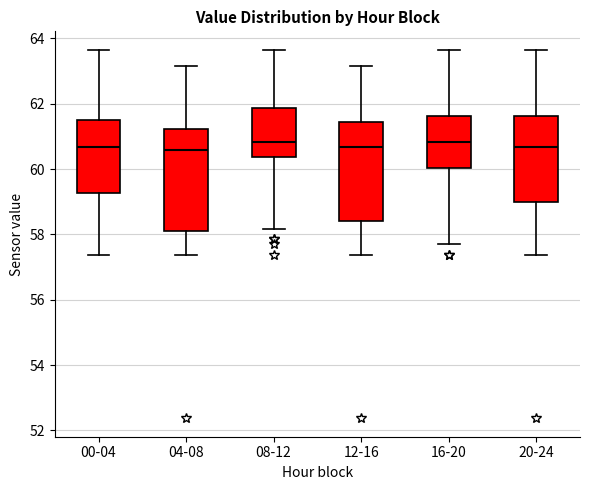

Reading left to right, read every box against the y-axis: the position of its median line, the range the box covers, and the ends of its whiskers. The values are not printed on the chart, so give them approximately, as read against the axis.

00-04: median 60.6, box 59.2 to 61.6, whiskers 57.4 to 63.6
04-08: median 60.6, box 58.0 to 61.2, whiskers 57.4 to 63.2
08-12: median 60.8, box 60.4 to 61.8, whiskers 58.2 to 63.6
12-16: median 60.6, box 58.4 to 61.4, whiskers 57.4 to 63.2
16-20: median 60.8, box 60.0 to 61.6, whiskers 57.6 to 63.6
20-24: median 60.6, box 59.0 to 61.6, whiskers 57.4 to 63.6